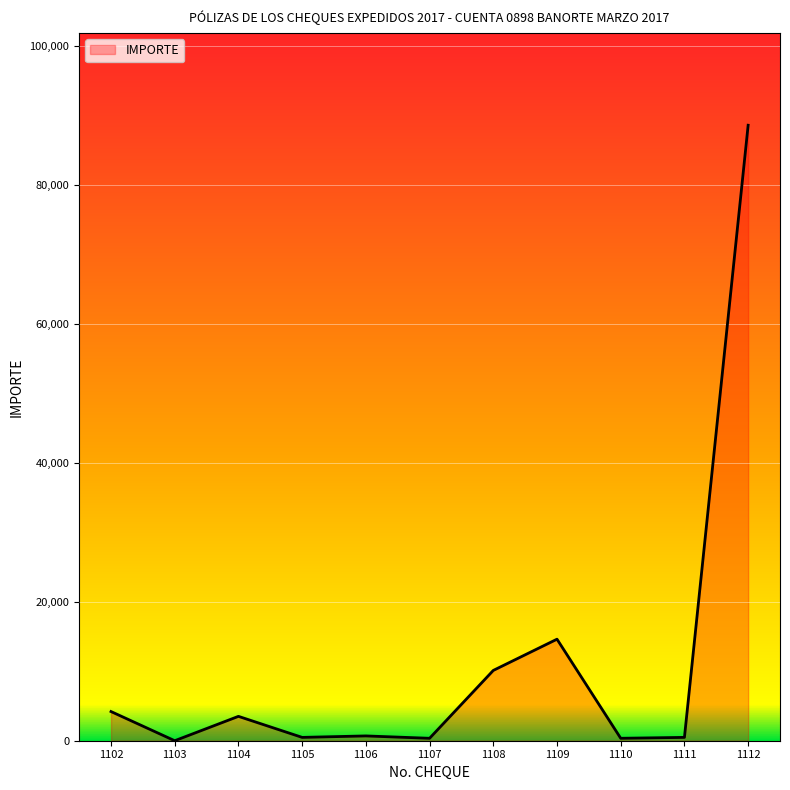

Count the number of categories in the chart.

11